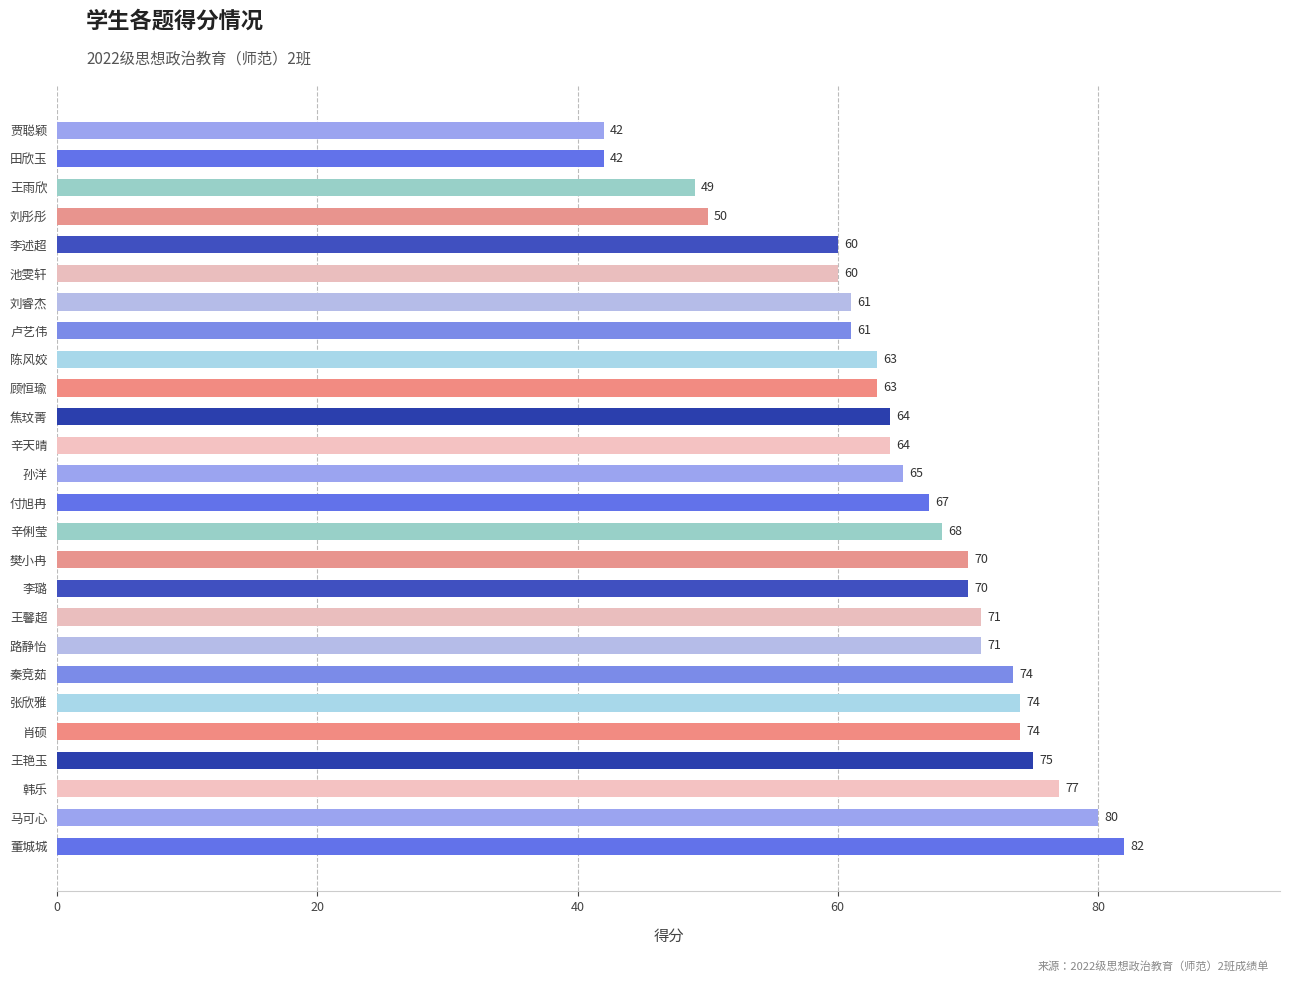

What is the ratio of the value at 辛天晴 to the value at 王雨欣?

1.3